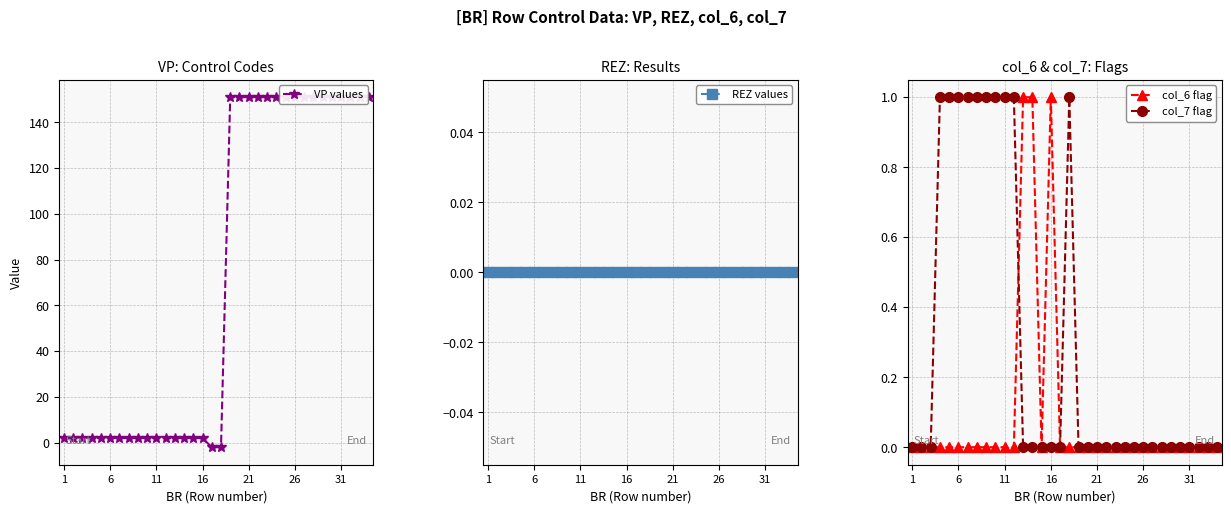

What is the difference between the maximum and second lowest values in the col_7 flag series?

1